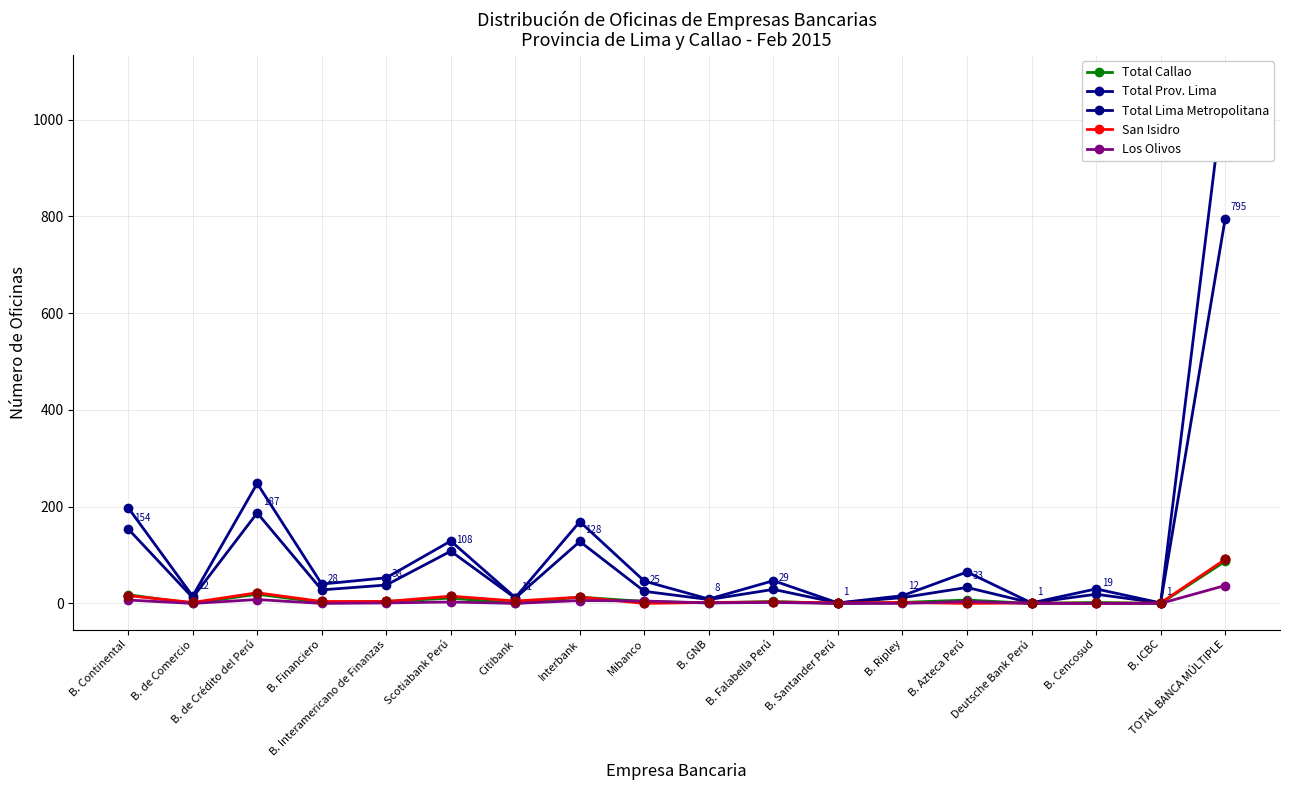

Which series reaches the minimum Y coordinate?

Total Callao